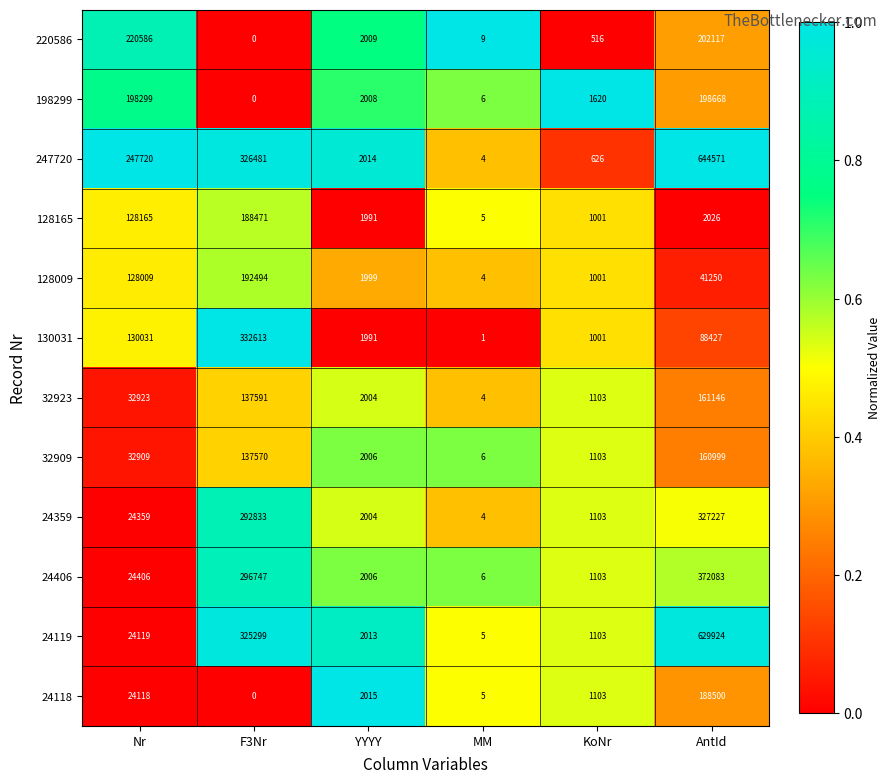

List the series in order of their peak value, lowest first.

32909, 32923, 128165, 24118, 128009, 198299, 220586, 24359, 130031, 24406, 24119, 247720